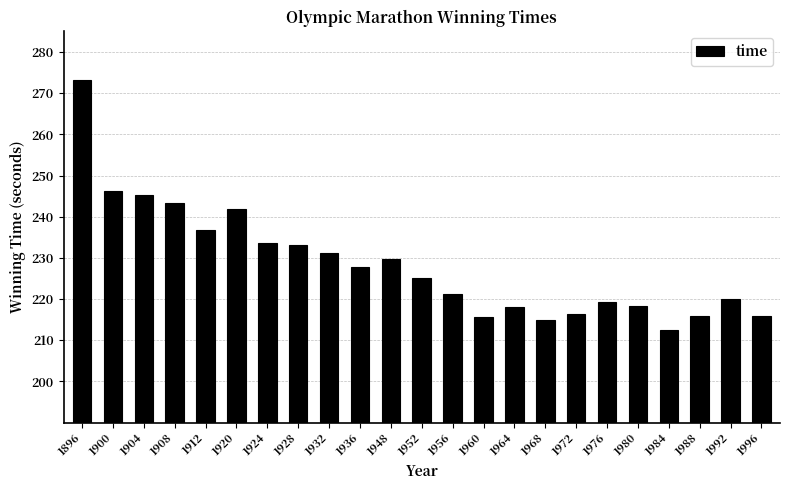

What is the greatest value displayed?

273.2